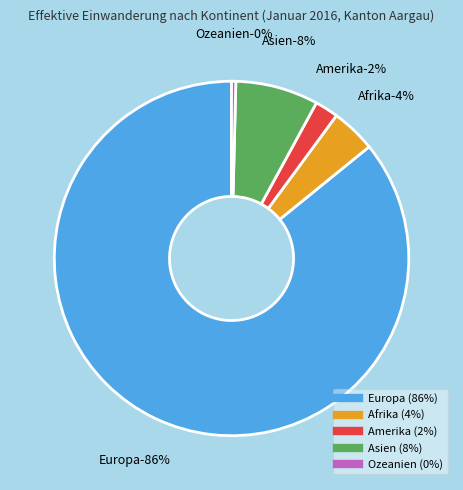

Which slice is the smallest?

Ozeanien